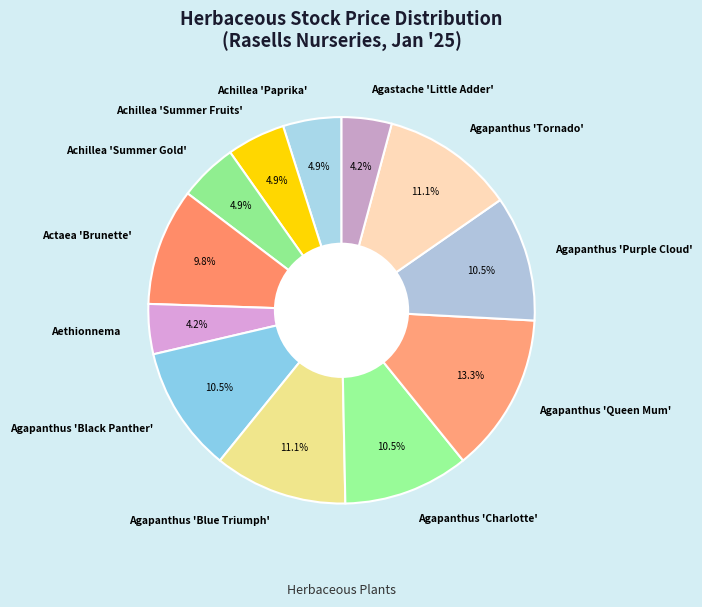

Which slice is the largest?

Agapanthus 'Queen Mum'